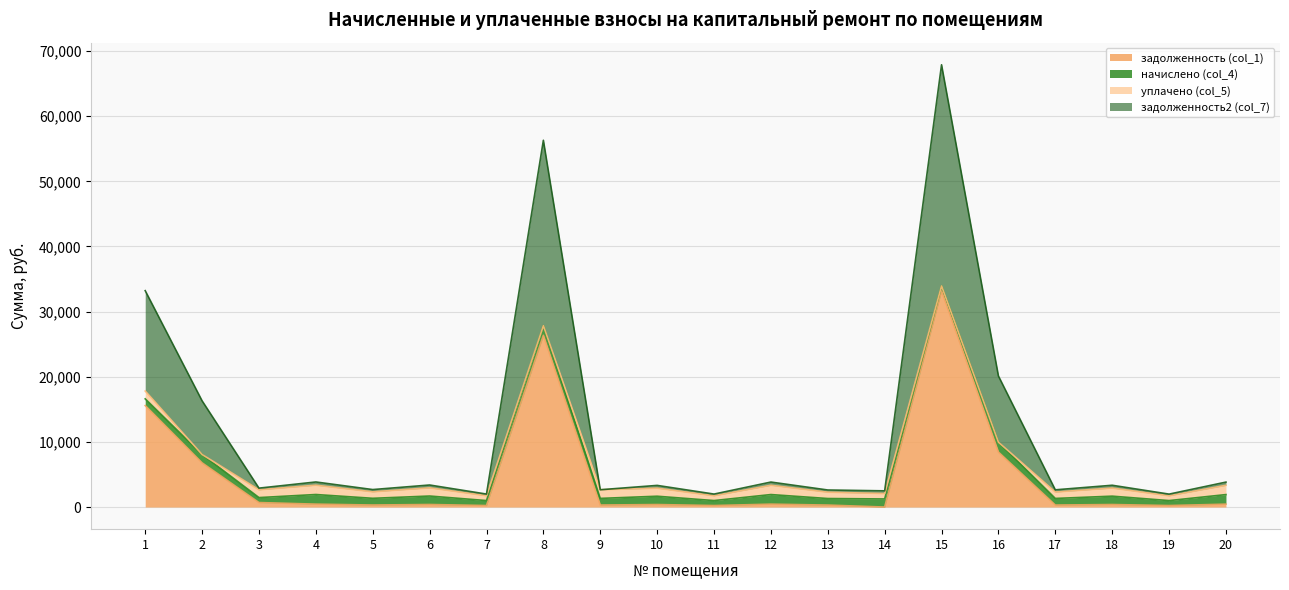

At which category is the sum across all series the highest?

15